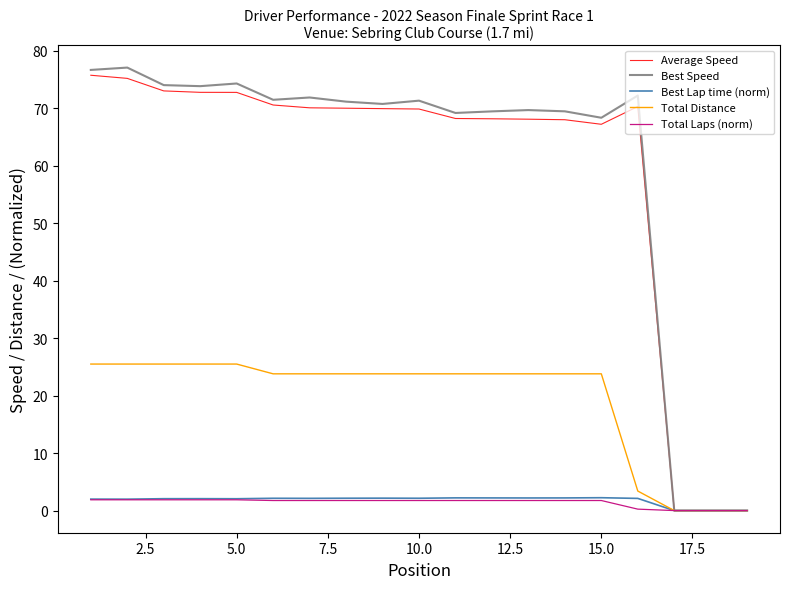

Which series has the largest range (max minus min)?

Best Speed